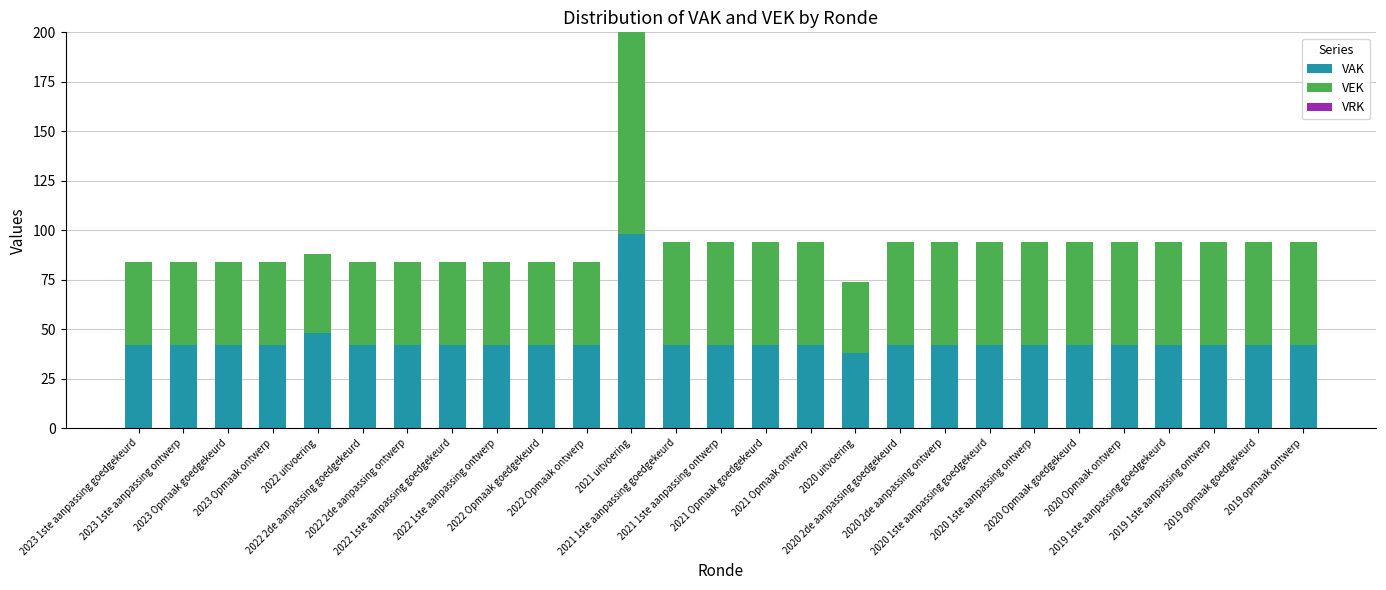

At which category is the sum across all series the highest?

2021 uitvoering